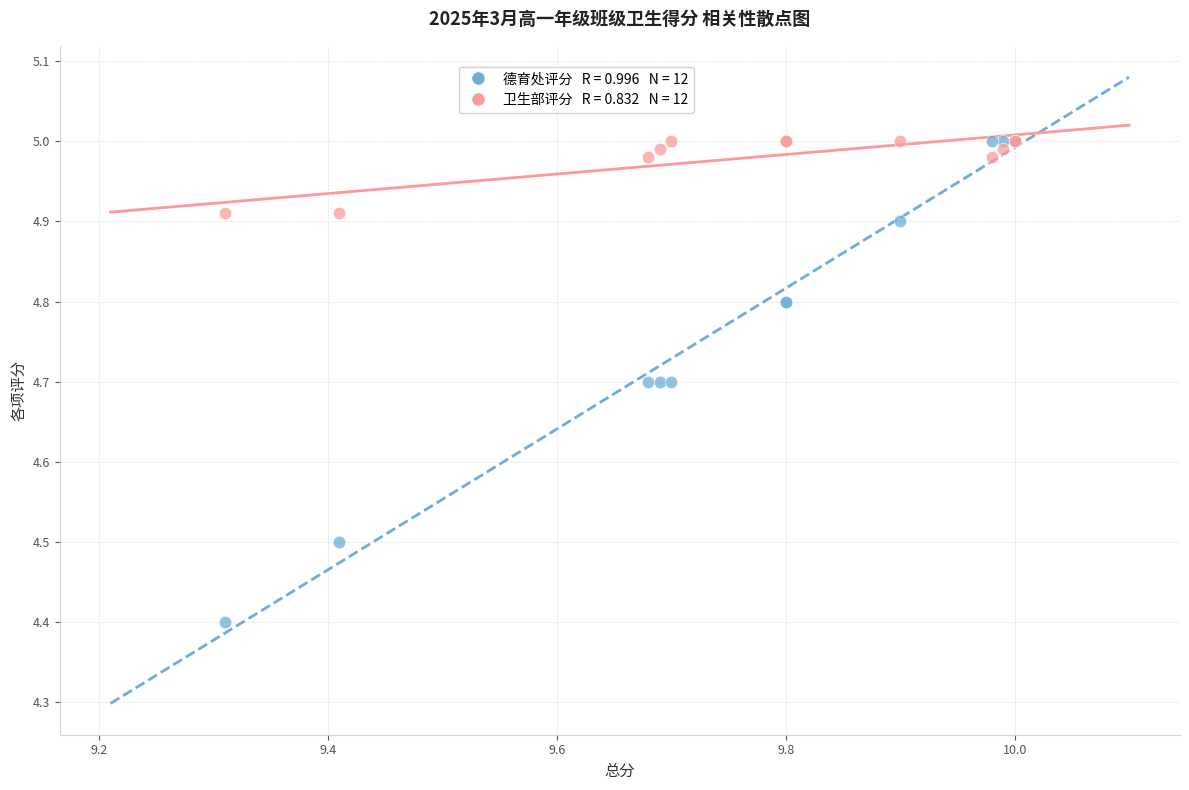

Across all series, what Y value is closest to 4?

4.4